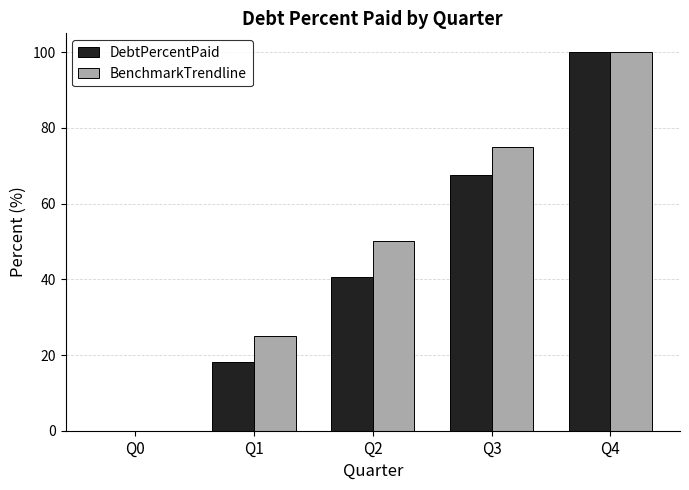

How many groups of bars are there?

5